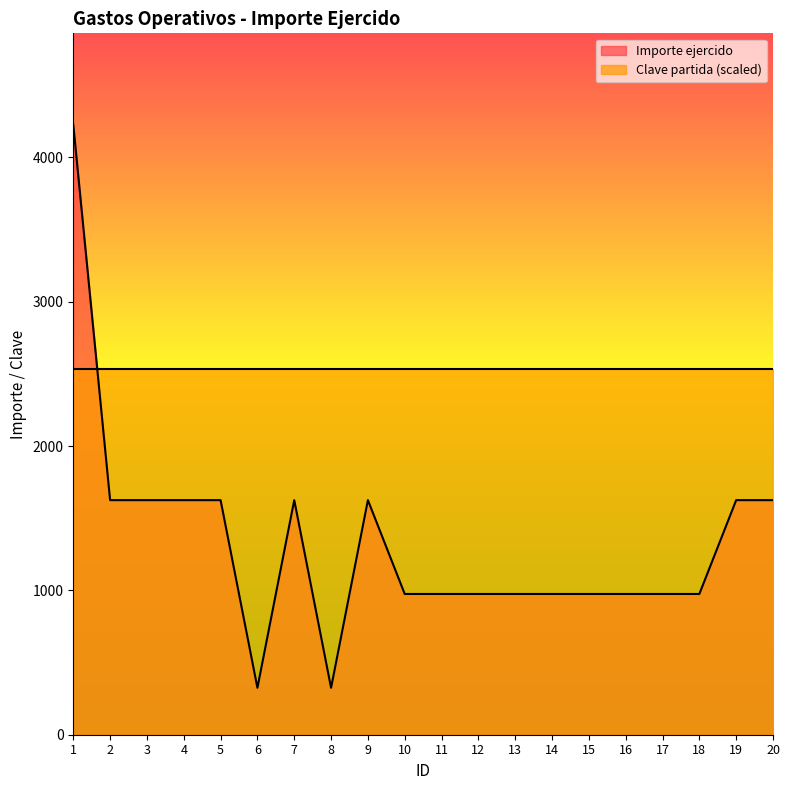

Reading left to right, transcribe all the data shown in this chart.

4225	1625	1625	1625	1625	325	1625	325	1625	975	975	975	975	975	975	975	975	975	1625	1625